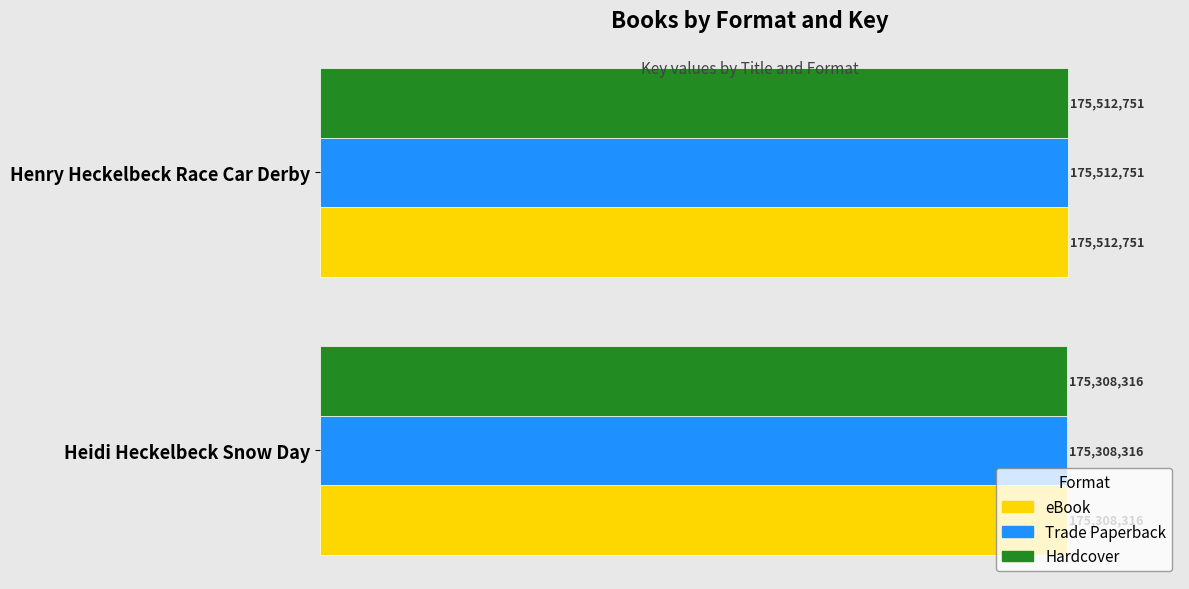

What are all the series names shown in the legend?

eBook, Trade Paperback, Hardcover